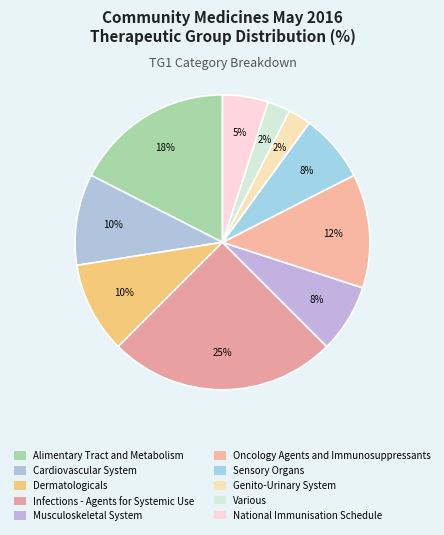

Which has a higher value, Infections - Agents for Systemic Use or Alimentary Tract and Metabolism?

Infections - Agents for Systemic Use